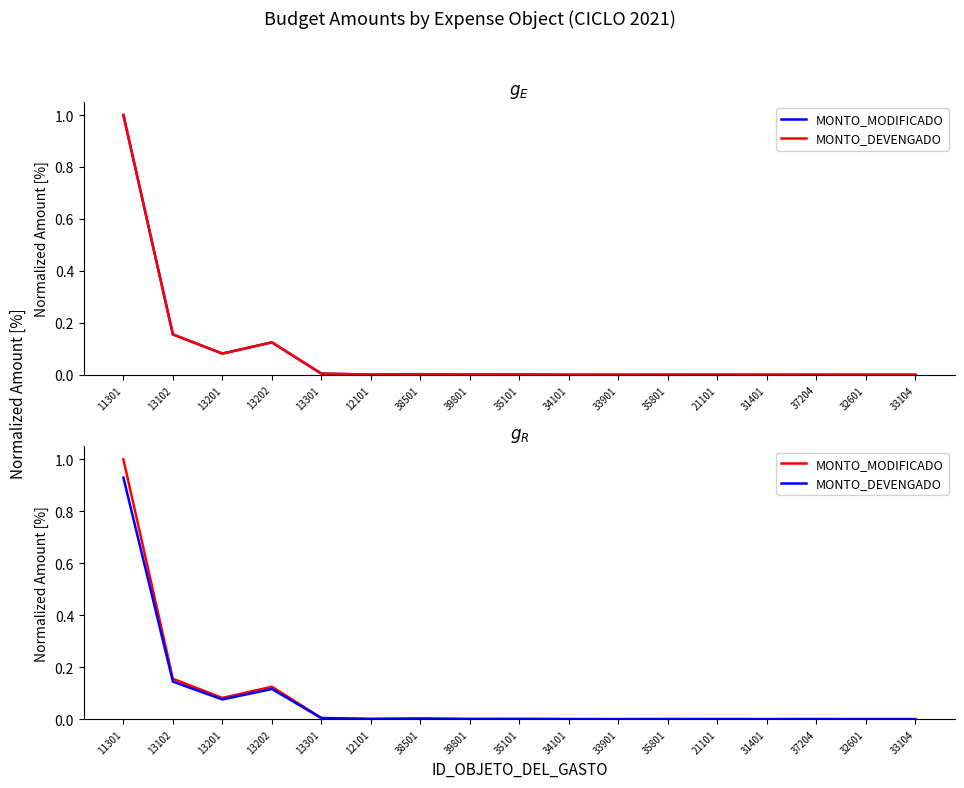

How many lines are shown in the chart?

2